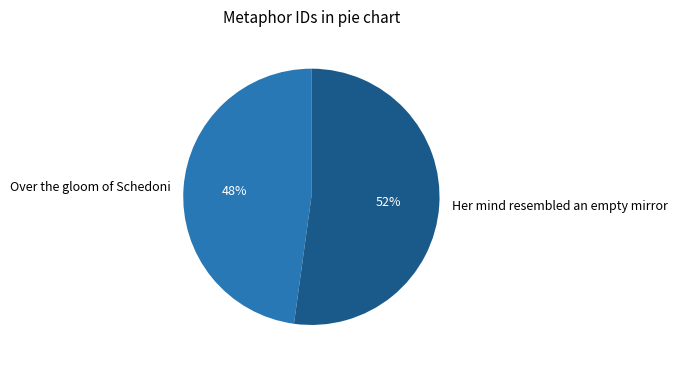

Is there a majority slice in this chart?

Yes